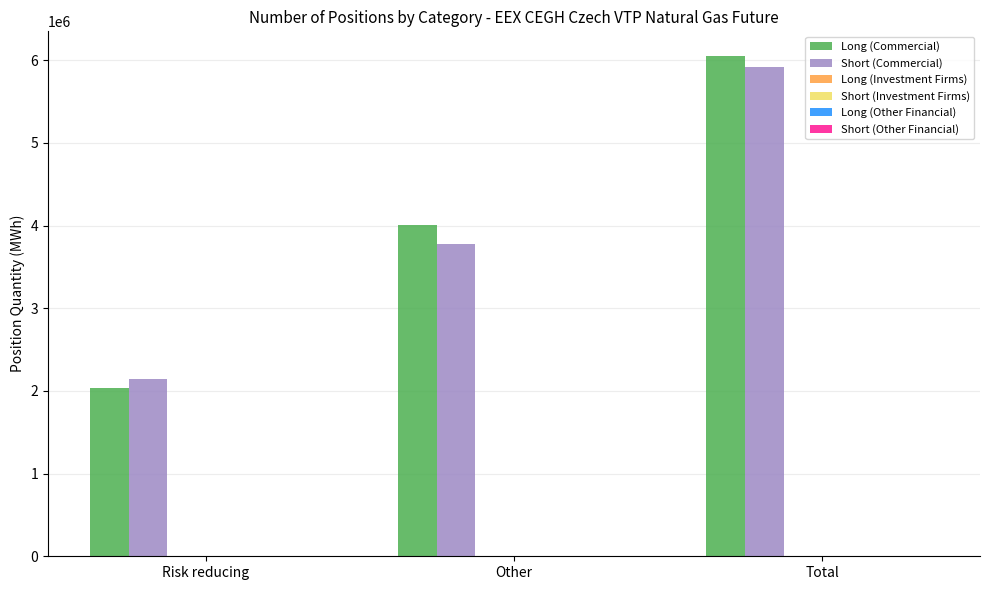

Which series has the widest spread of values?

Long (Commercial)